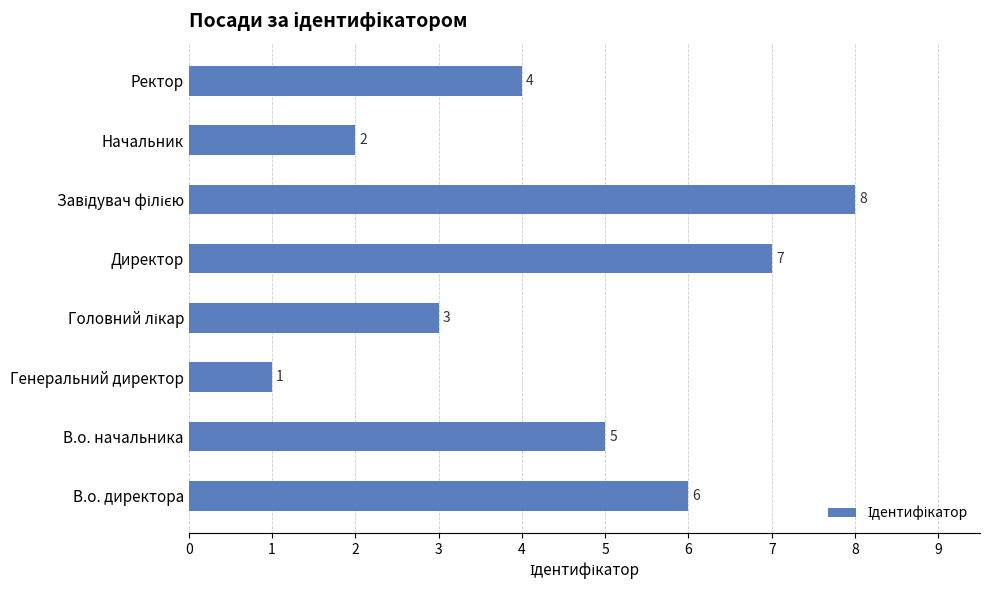

How many values are between 3 and 7?

5